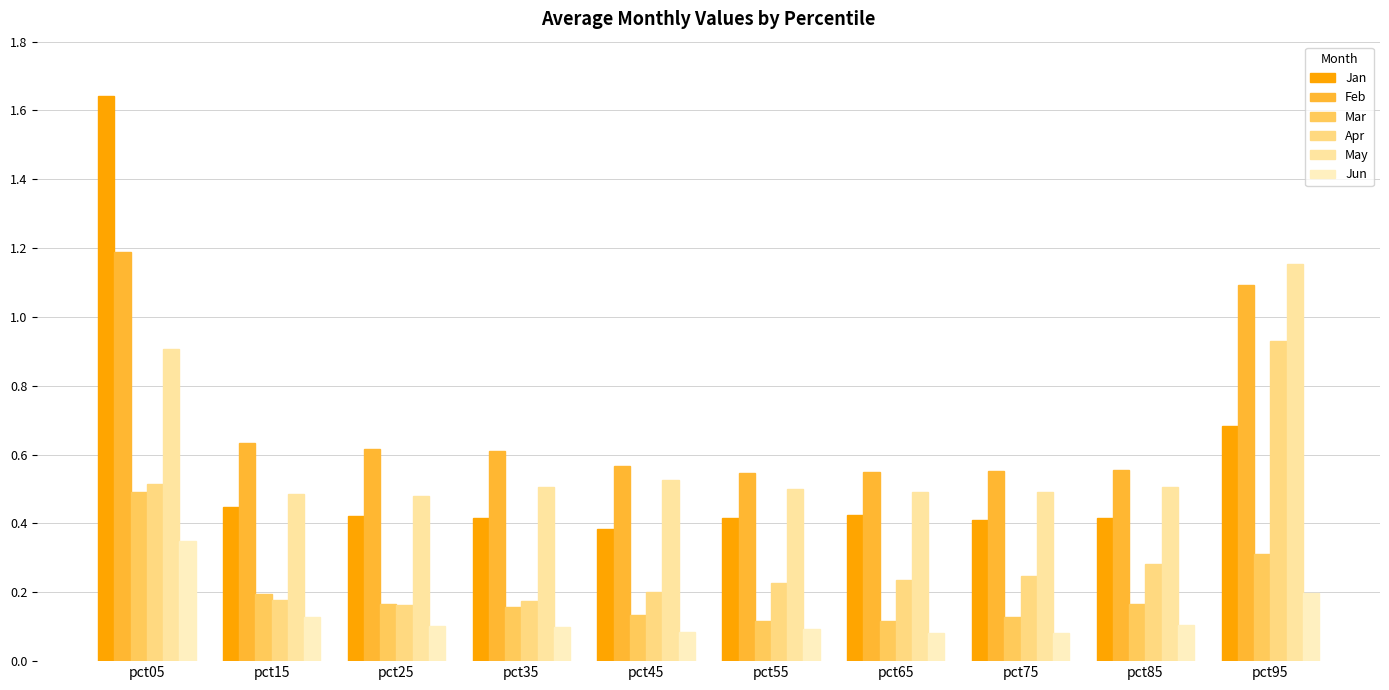

How many bars are there in total?

60